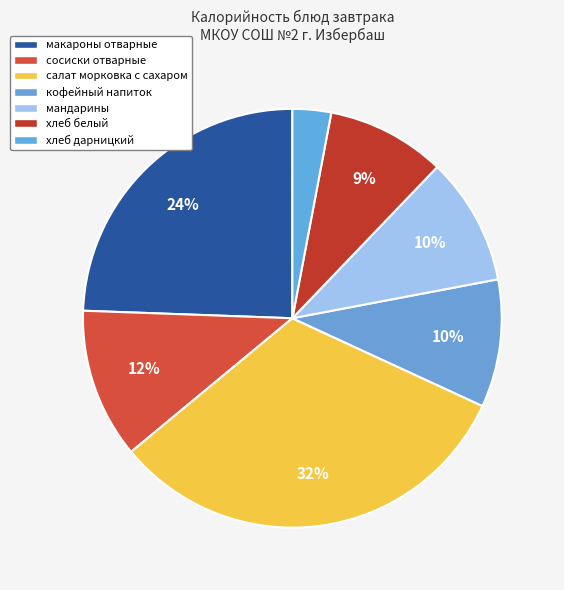

Which slice is the smallest?

хлеб дарницкий